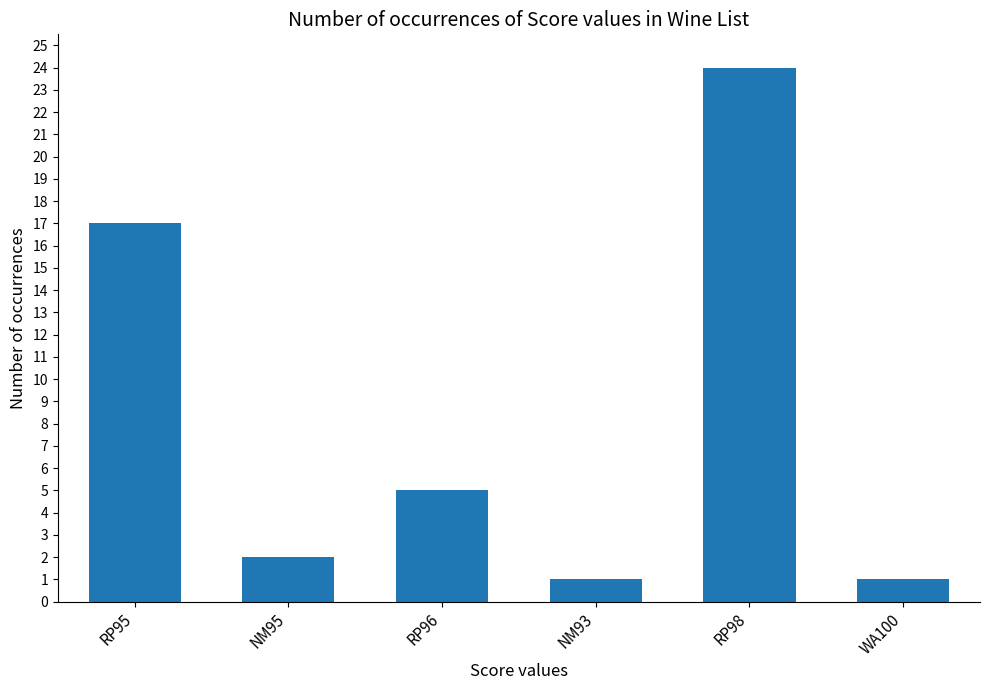

Reading right to left, transcribe all the data shown in this chart.

1	24	1	5	2	17